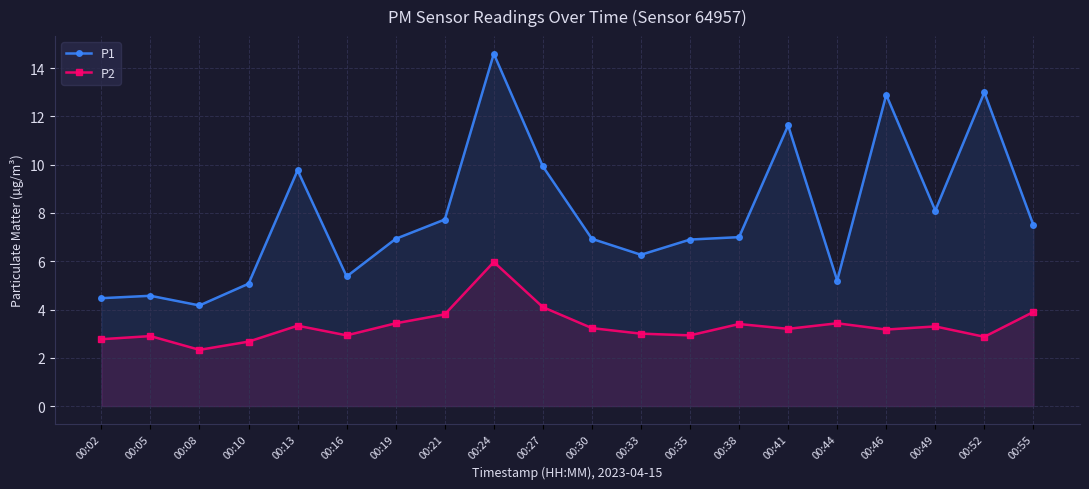

Which series has the largest total across all categories?

P1